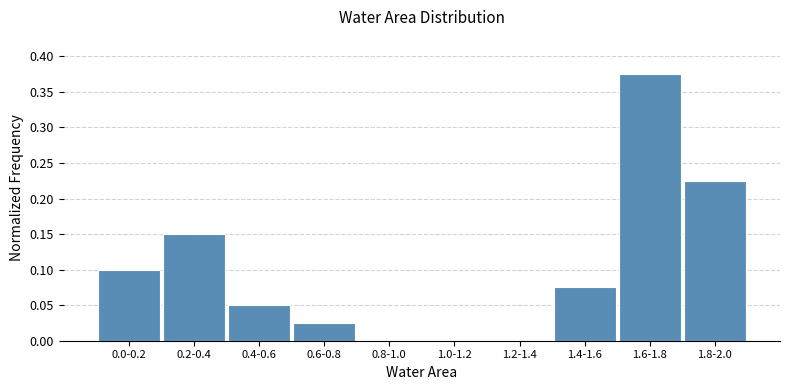

Which label corresponds to the largest value in the chart?

1.6-1.8